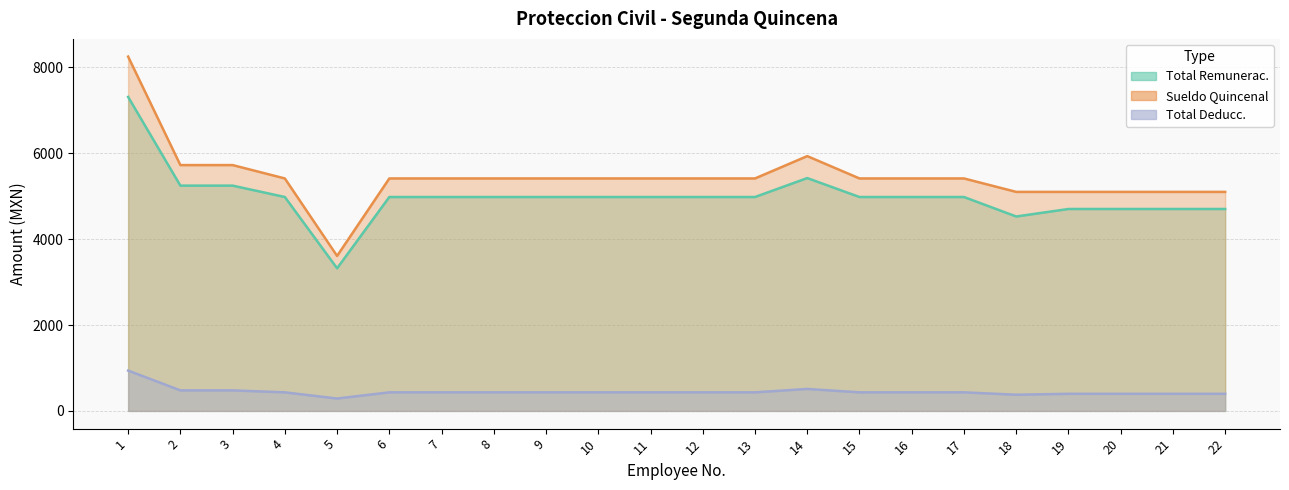

What is the sum of all Sueldo Quincenal values?

119695.7